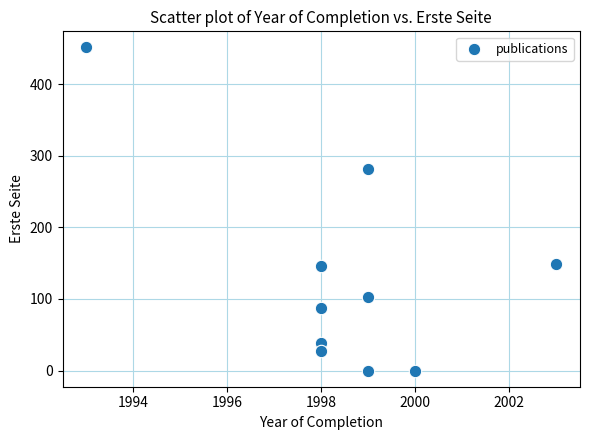

What is the range of X values (max minus min)?

10